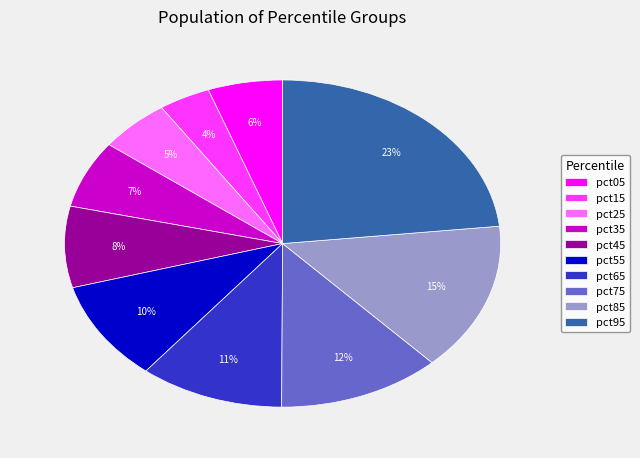

To the nearest percent, what portion does pct75 represent?

12%